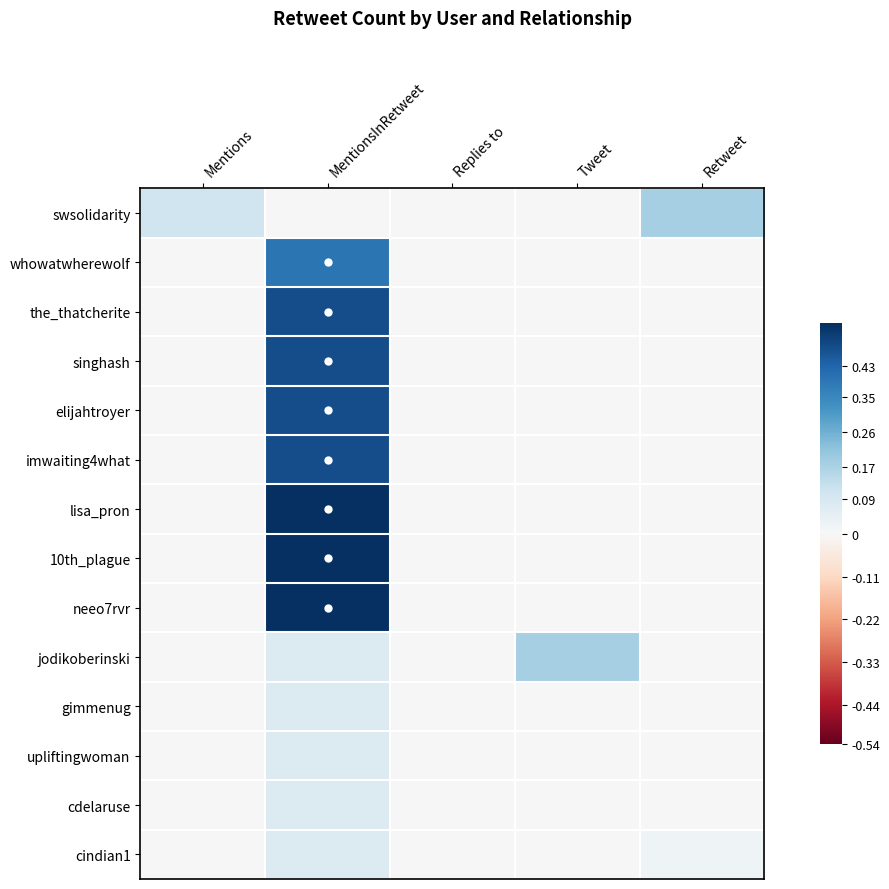

Which series changed the most between MentionsInRetweet and Tweet?

lisa_pron